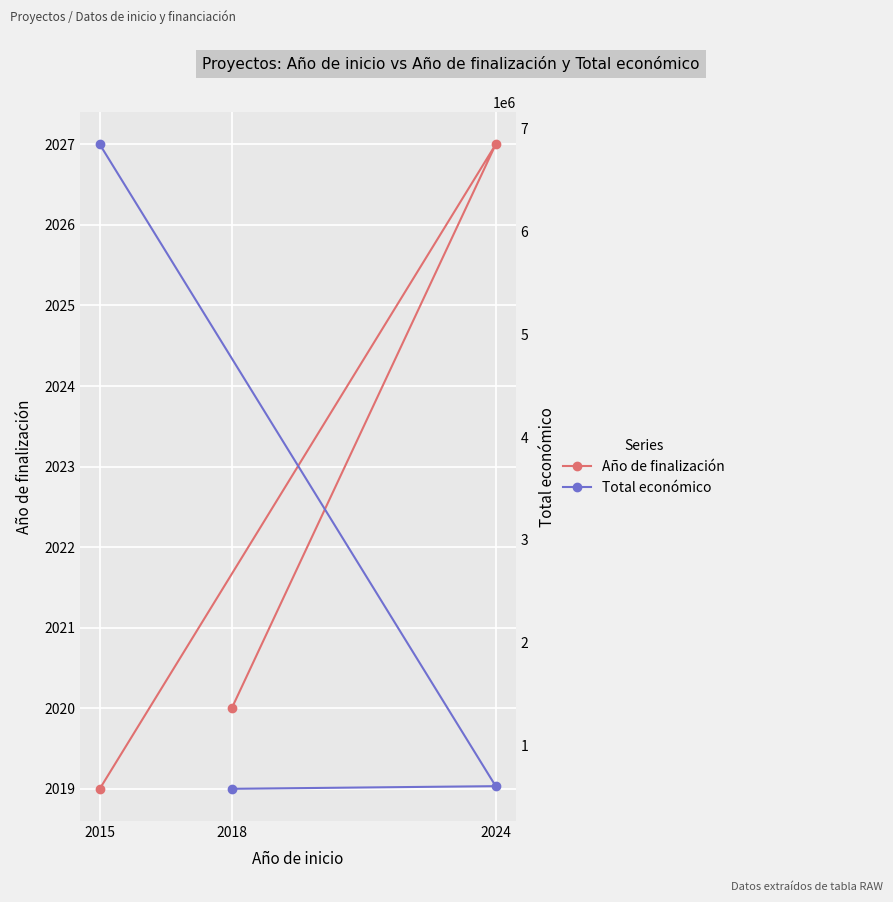

Read the Año de finalización value at 2018.

2020